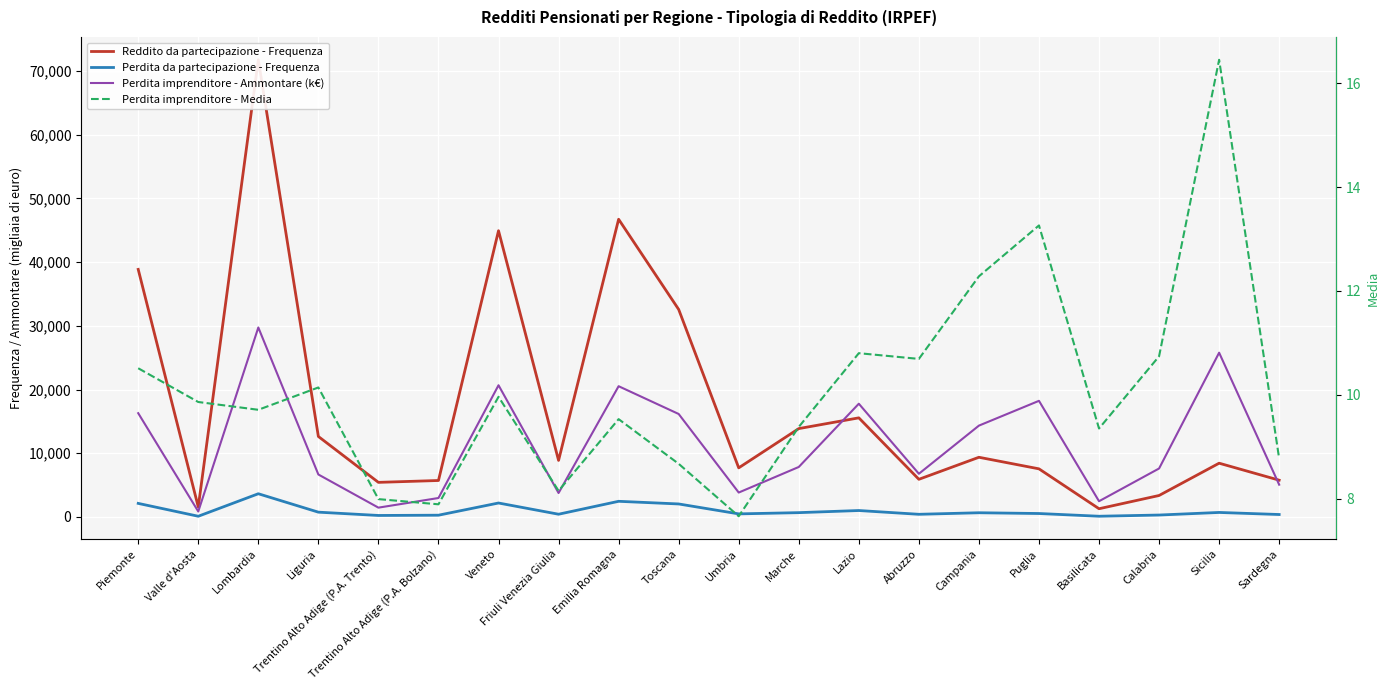

What is the difference between the second highest and minimum values in the Perdita imprenditore - Media series?

5.6